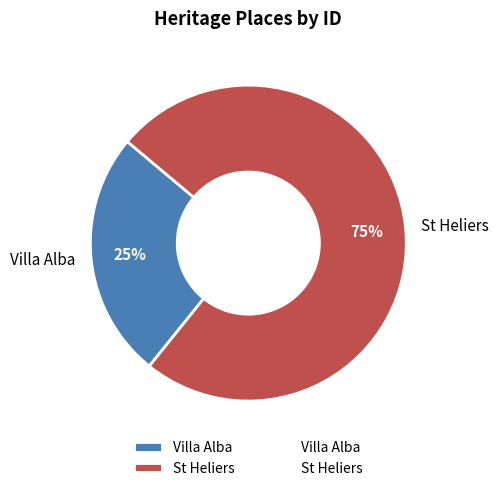

The St Heliers slice represents 85% of the pie. True or false?

False